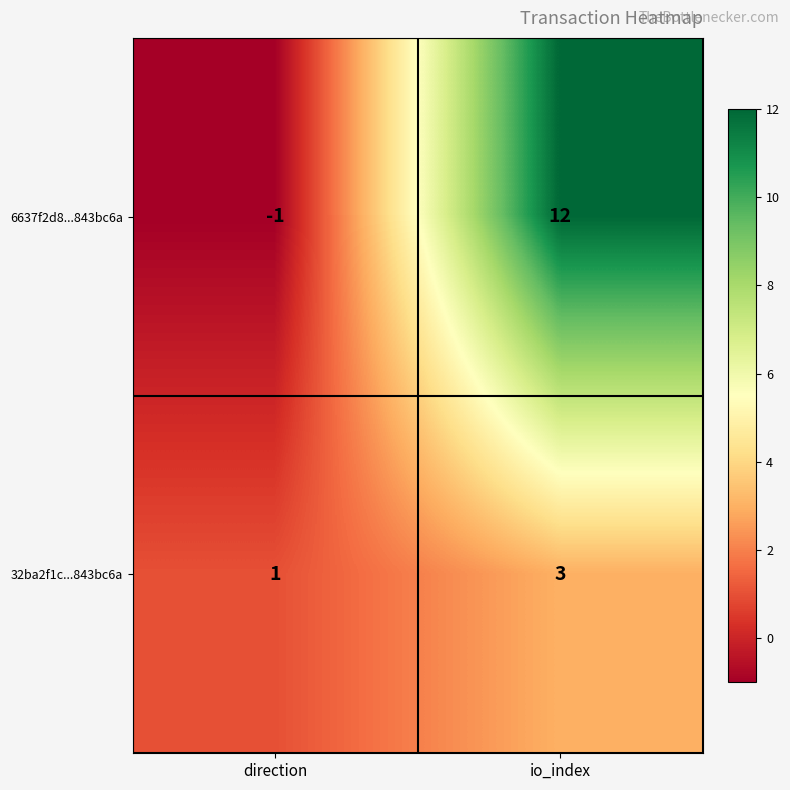

True or false: 32ba2f1c...843bc6a has a value of 3 at io_index.

True